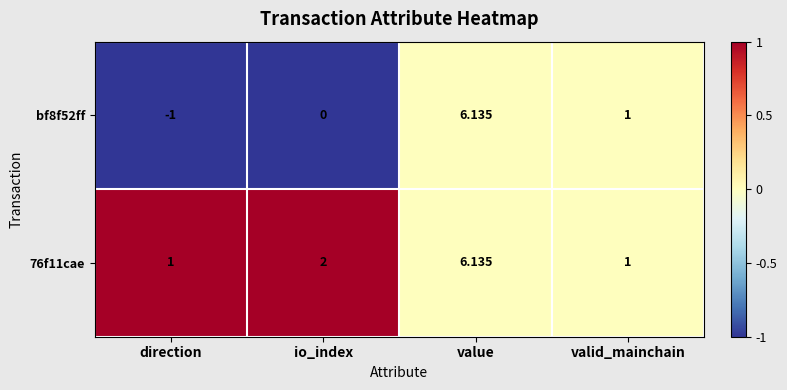

Is the value of bf8f52ff at value greater than the value of 76f11cae at io_index?

Yes